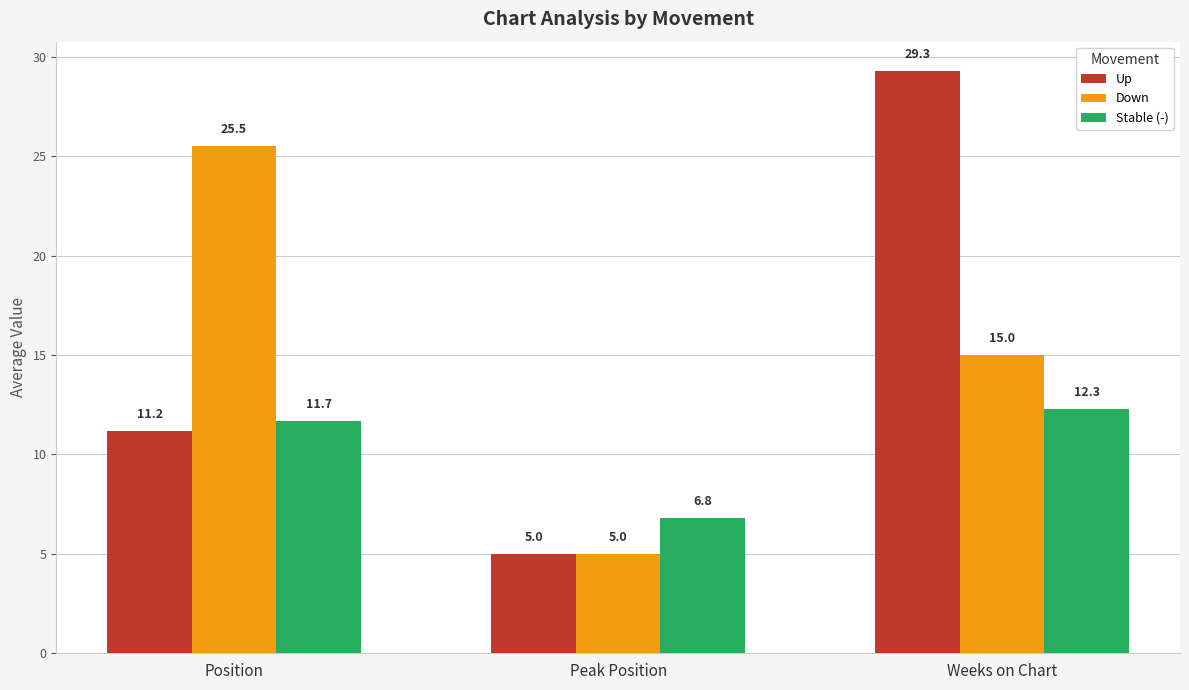

How many groups of bars are there?

3